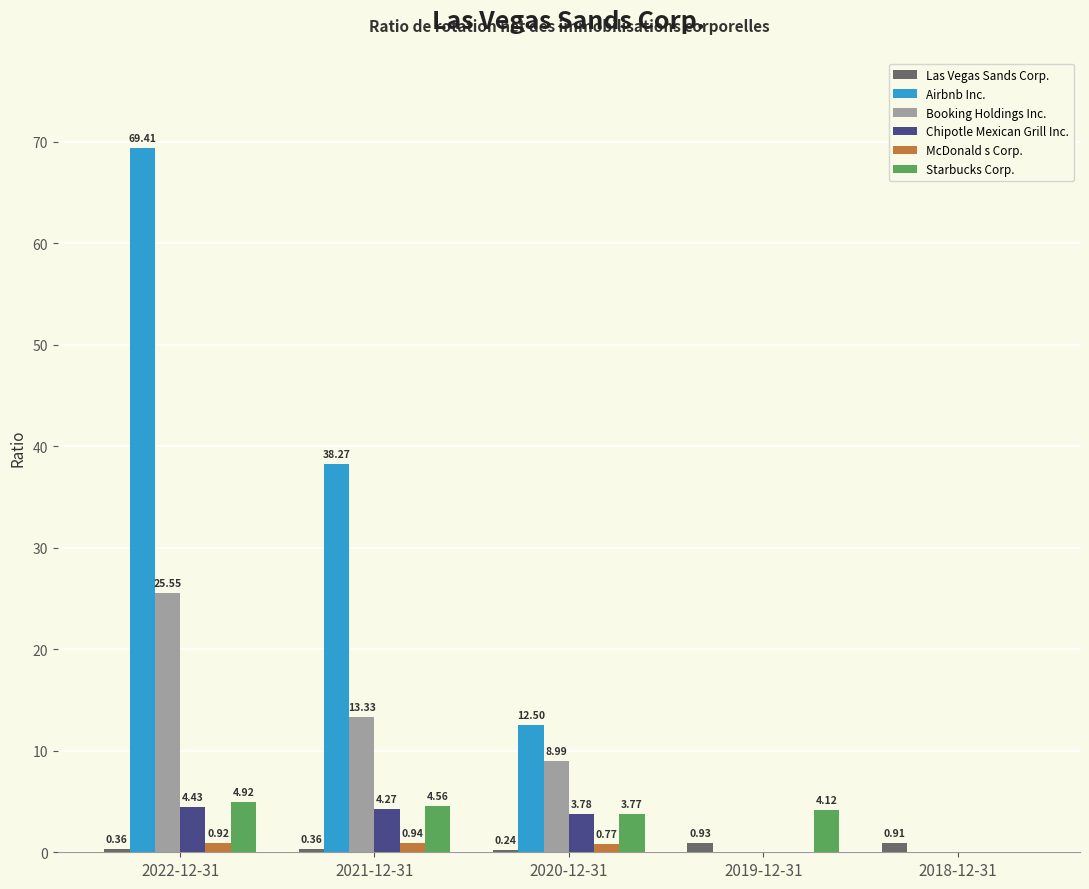

What is the sum of all McDonald s Corp. values?

2.6